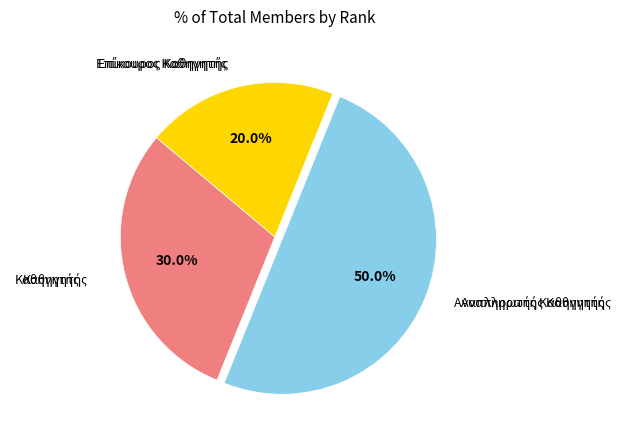

Rank the categories by value from lowest to highest.

Επίκουρος Καθηγητής, Καθηγητής, Αναπληρωτής Καθηγητής